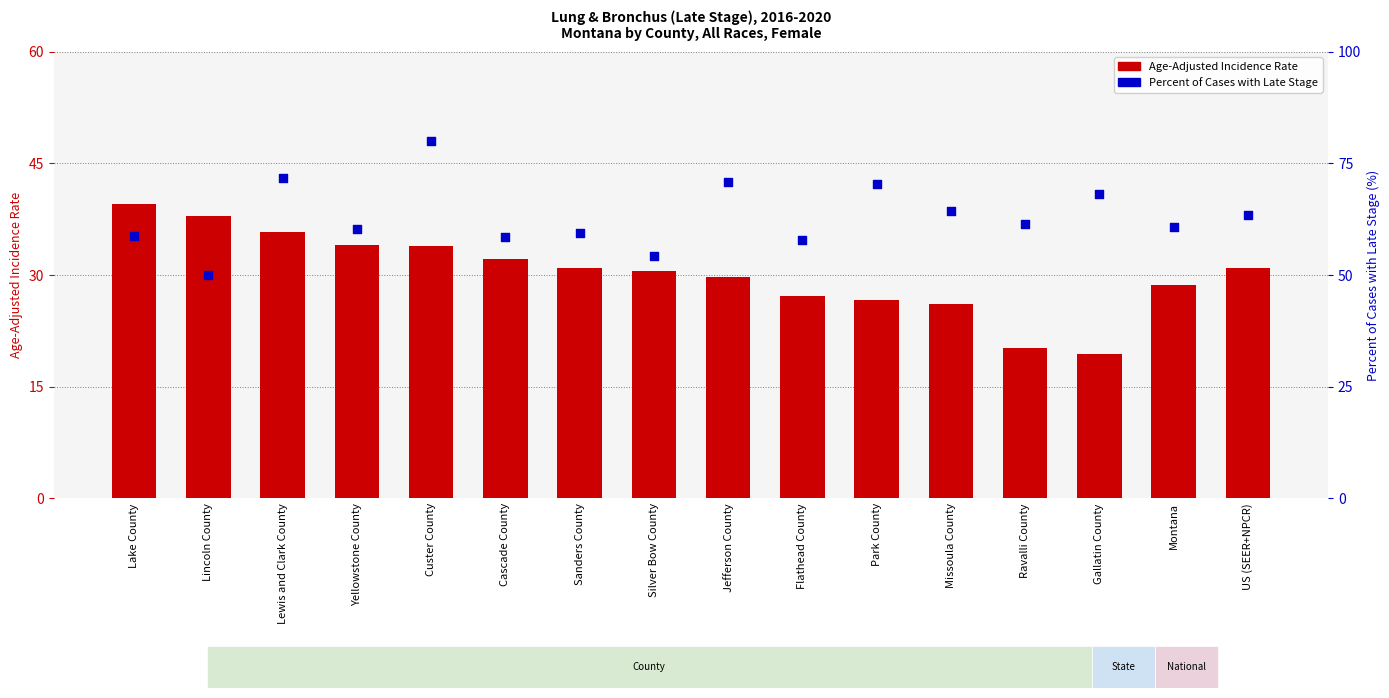

Which series has the largest total across all categories?

Percent of Cases with Late Stage